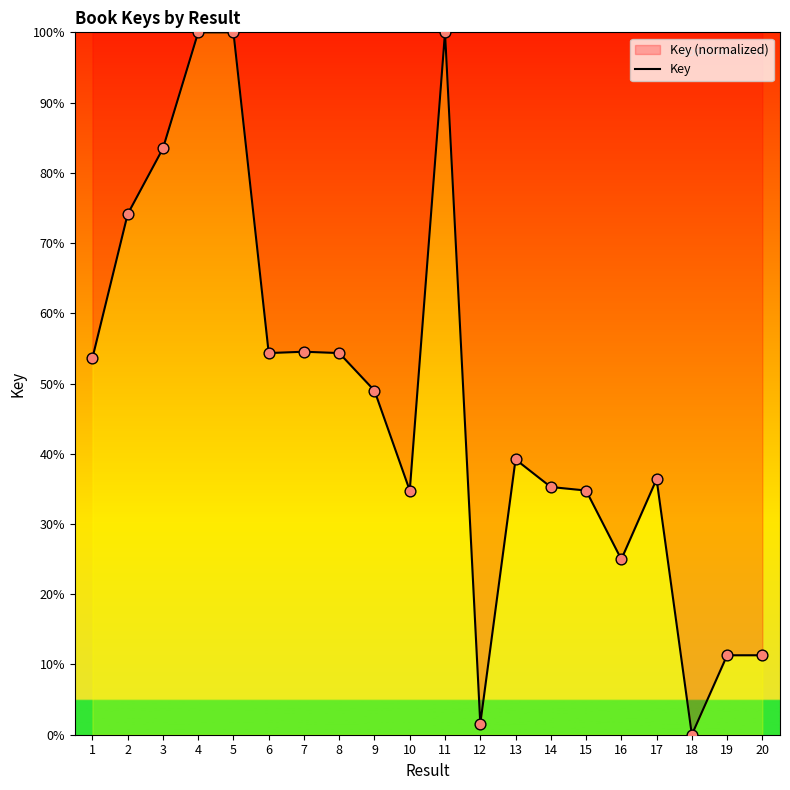

Which has a higher value, 6 or 17?

6